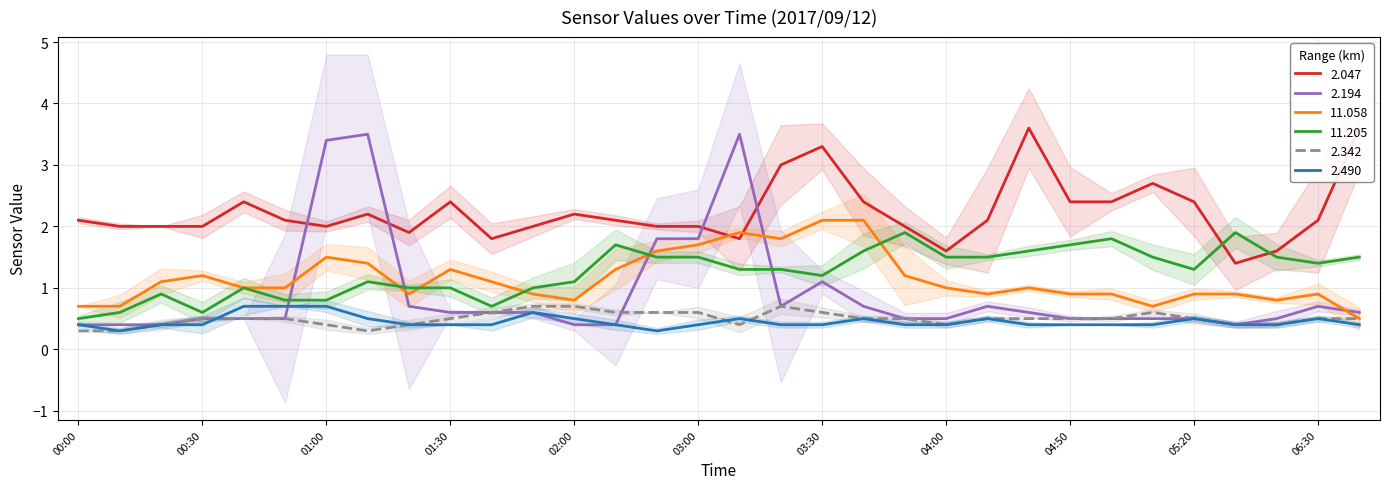

How many lines are shown in the chart?

6